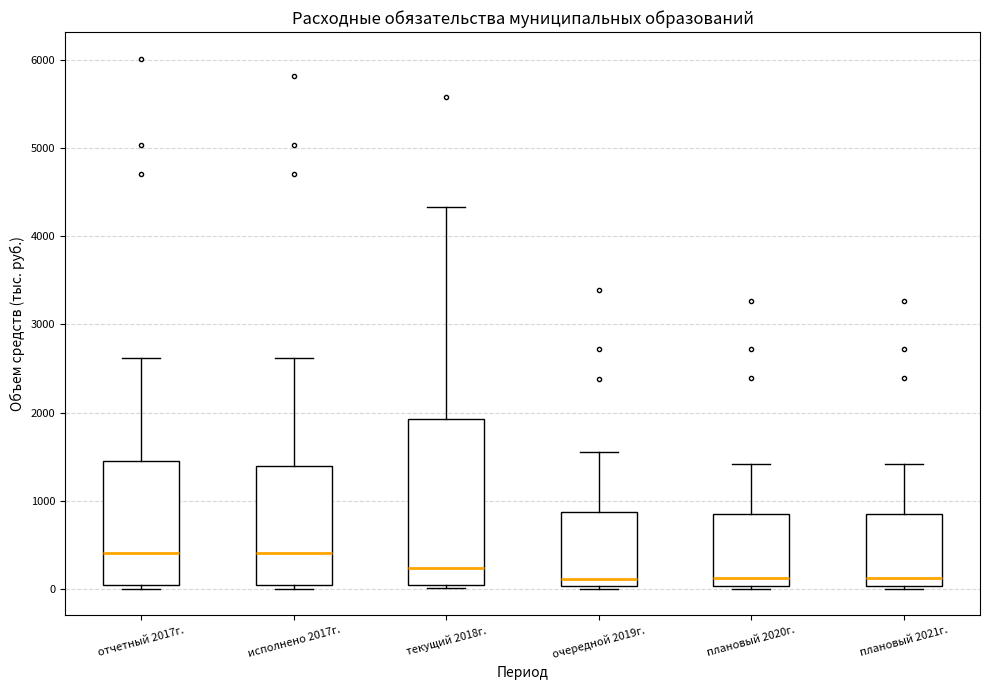

Which box is the tallest, from its lower edge to its upper edge?

текущий 2018г.